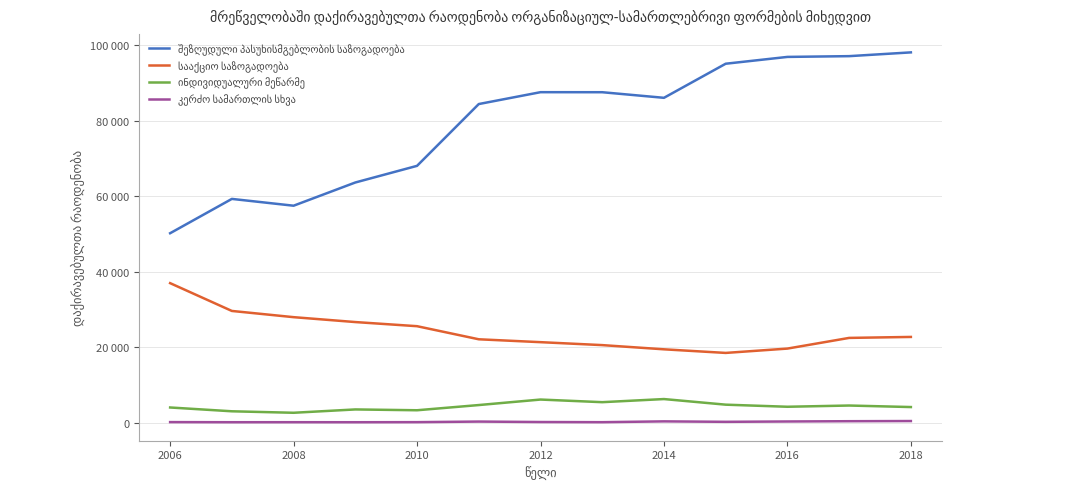

Reading left to right, list all the values displayed in this chart.

შეზღუდული პასუხისმგებლობის საზოგადოება: 50204	59306	57501	63660	68074	84466	87611	87601	86118	95159	96967	97169	98168
სააქციო საზოგადოება: 36964	29590	27941	26643	25546	22074	21310	20528	19414	18457	19607	22440	22697
ინდივიდუალური მეწარმე: 3986	2977	2583	3468	3250	4631	6090	5394	6220	4733	4178	4505	4100
კერძო სამართლის სხვა: 108	78	83	75	96	250	130	86	303	184	273	345	389